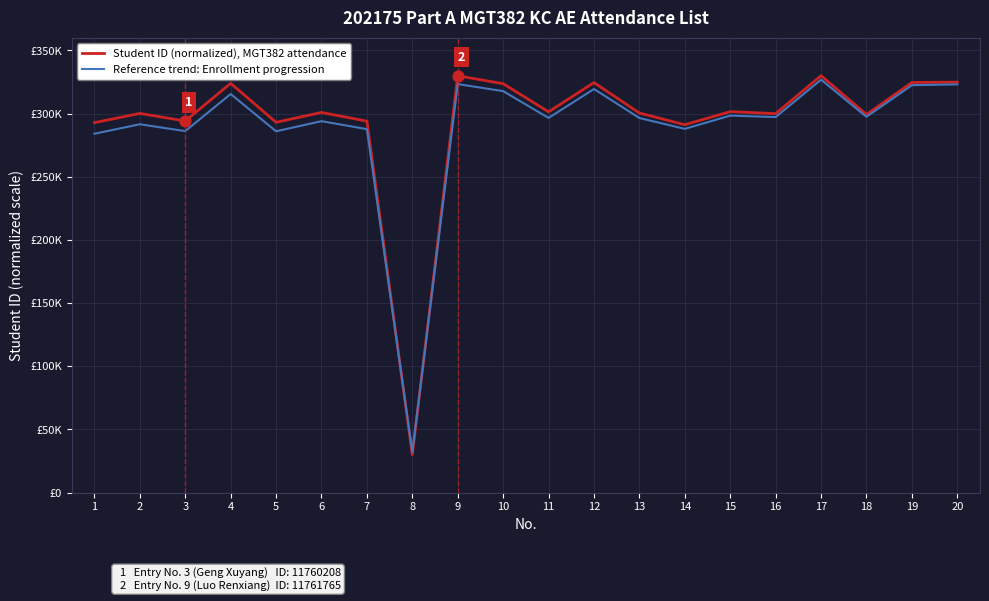

What are all the series names shown in the legend?

Student ID (normalized), MGT382 attendance, Reference trend: Enrollment progression